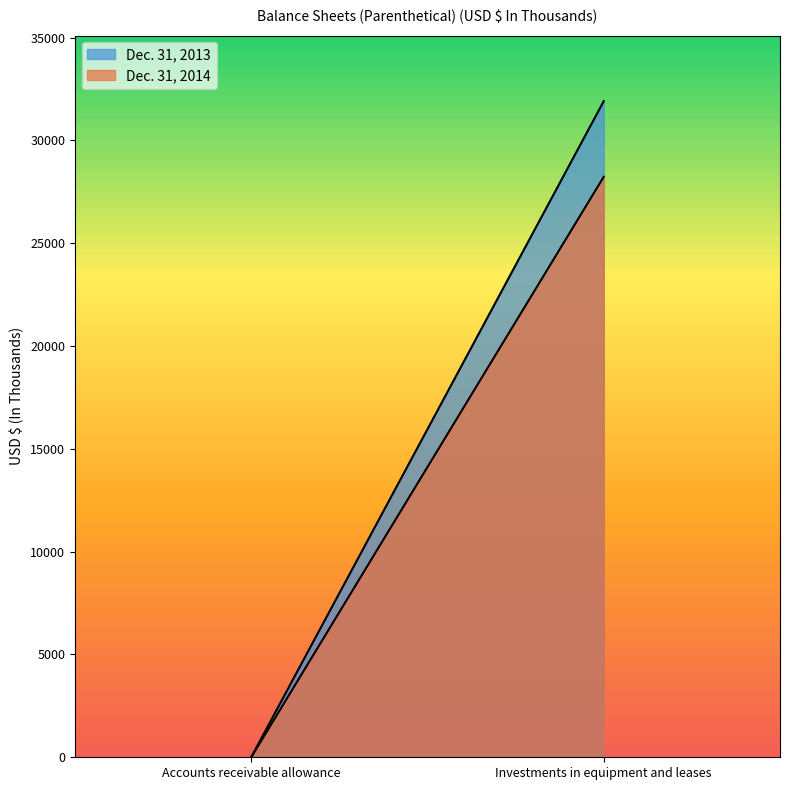

What is the total value across all series at Investments in equipment and leases?

60136